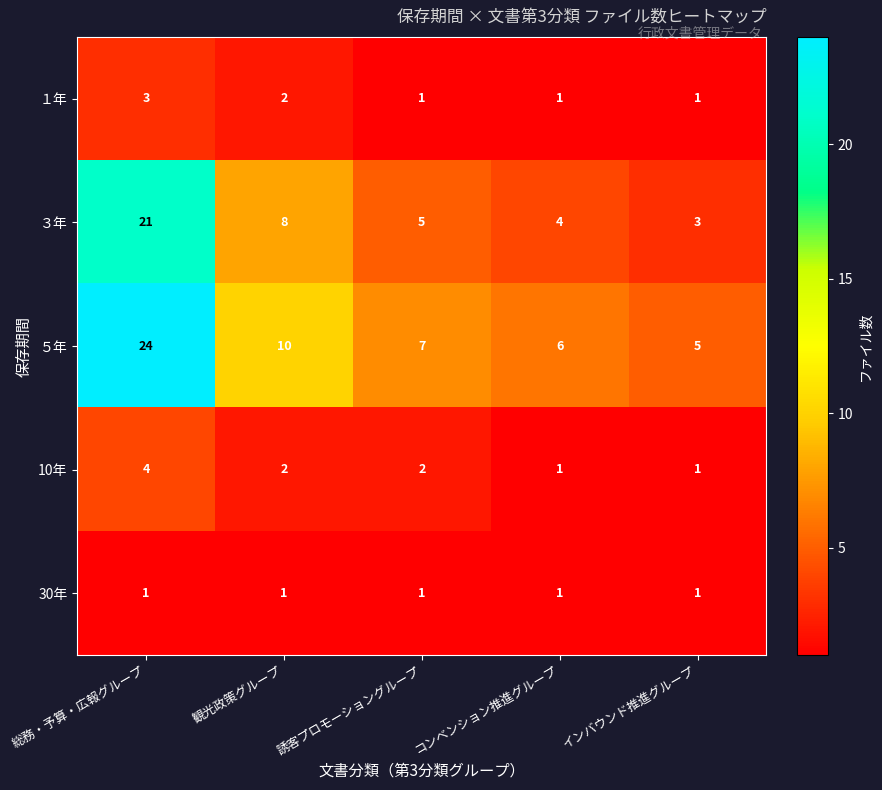

At which category is the sum across all series the highest?

総務・予算・広報グループ